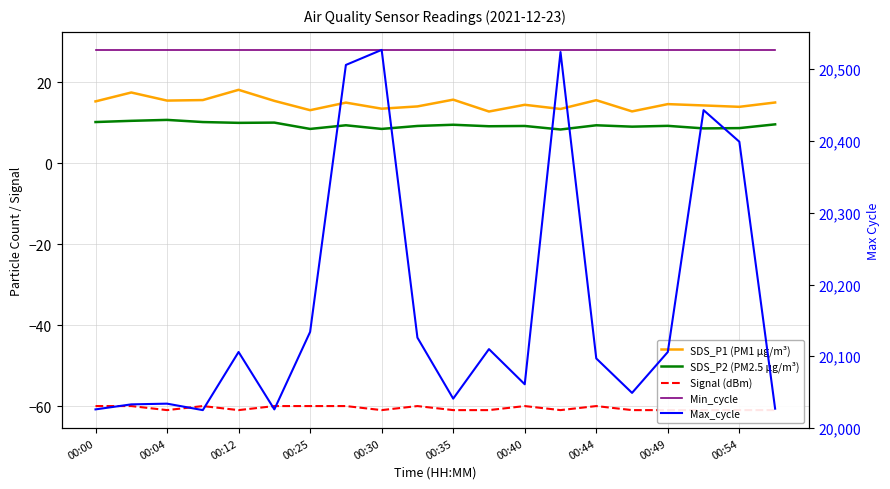

At 00:25, list the series in order from smallest to largest.

Signal (dBm), SDS_P2 (PM2.5 µg/m³), SDS_P1 (PM1 µg/m³), Min_cycle, Max_cycle